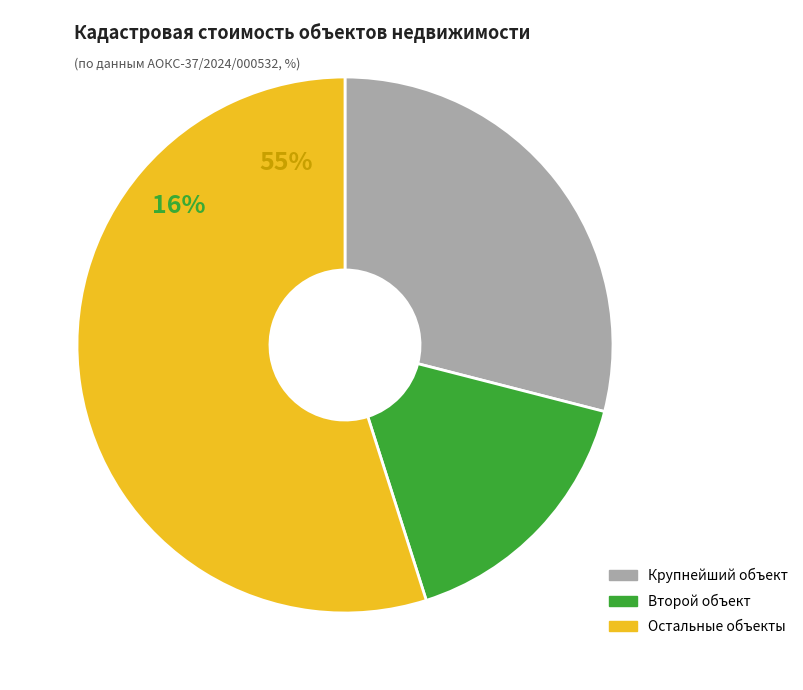

Is it true that 37:24:040211:1075 is 11% of the pie?

False